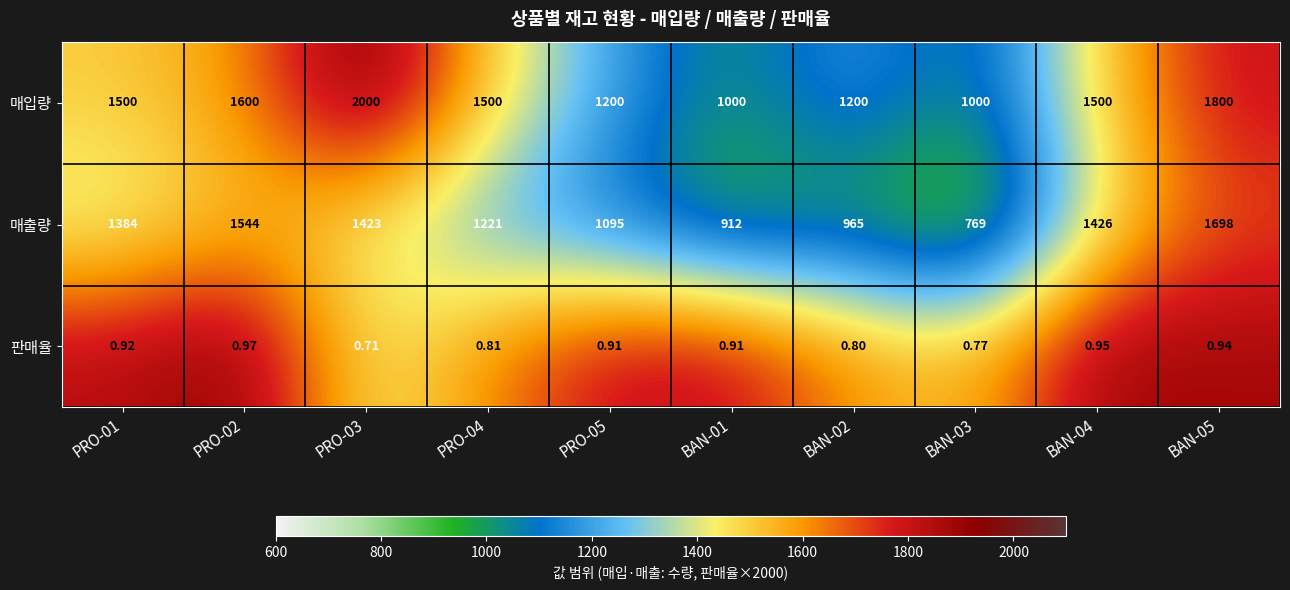

Rank the series at BAN-05 from lowest to highest value.

판매율, 매출량, 매입량